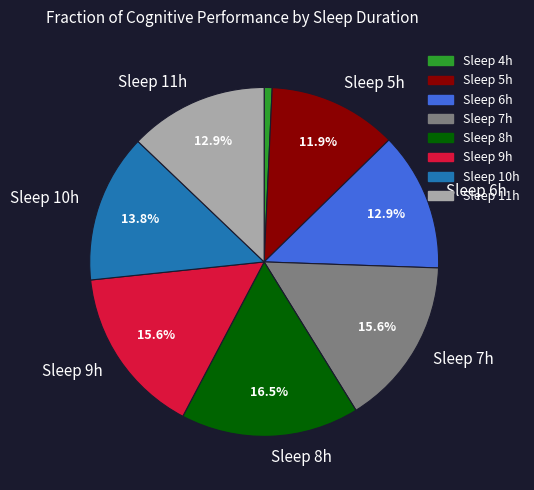

Is there any slice that represents more than half of the pie?

No